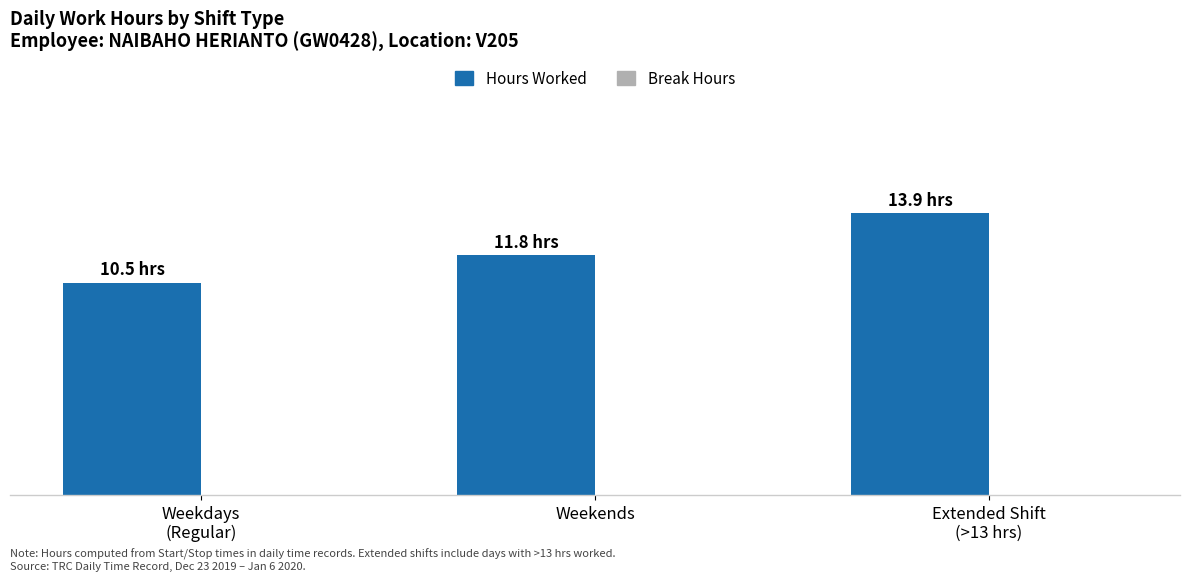

Does the chart contain any negative values?

No